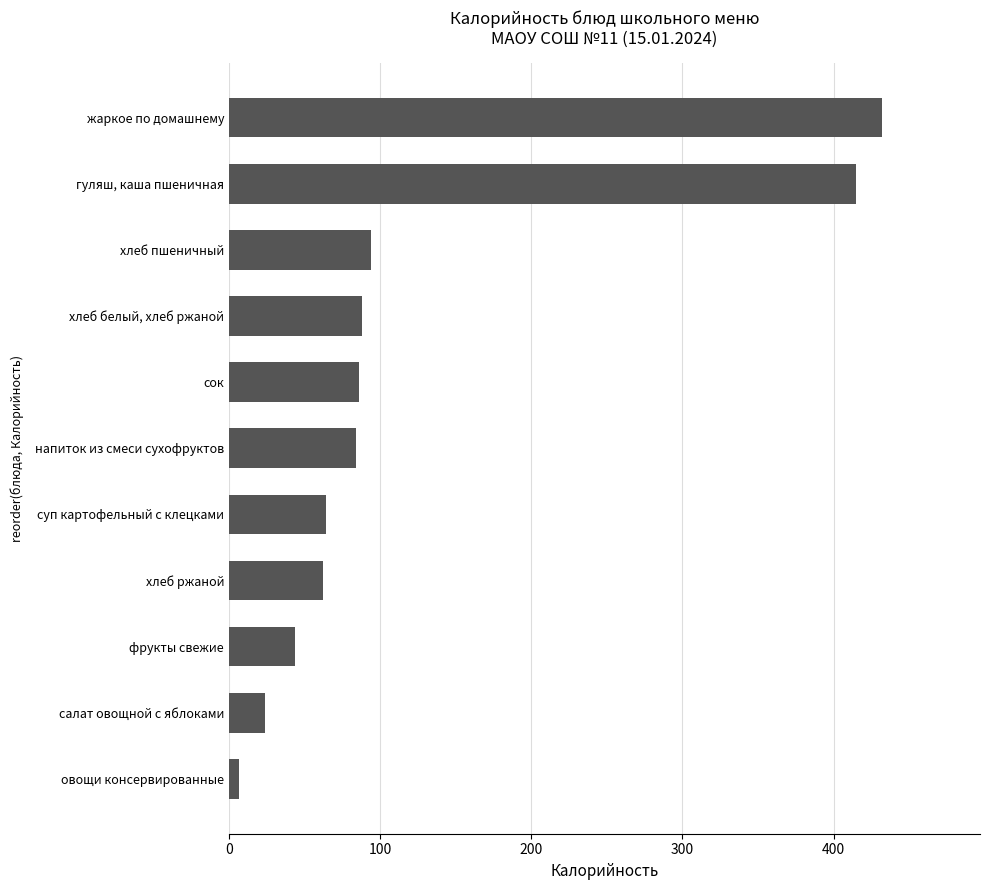

What is the ratio of the value at хлеб пшеничный to the value at суп картофельный с клецками?

1.5